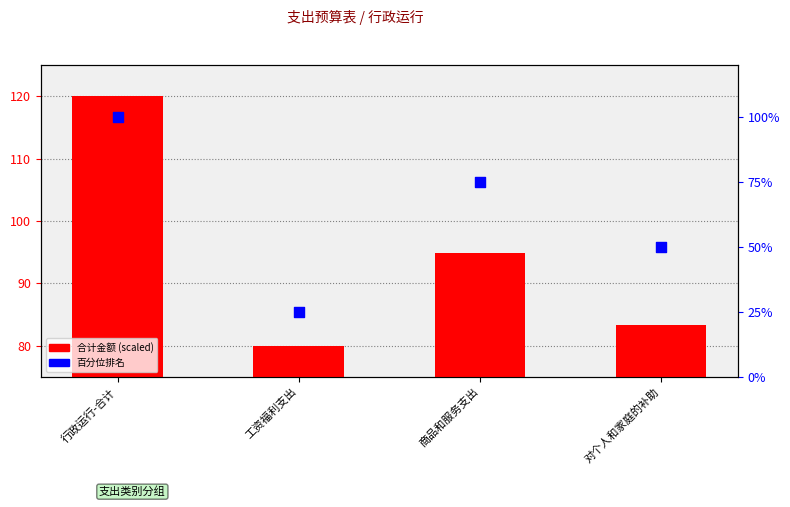

Which series reaches the maximum Y coordinate?

合计 (scaled)